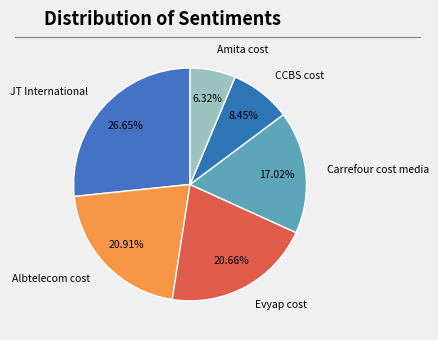

To the nearest percent, what is the difference between the largest and smallest slice percentages?

20%